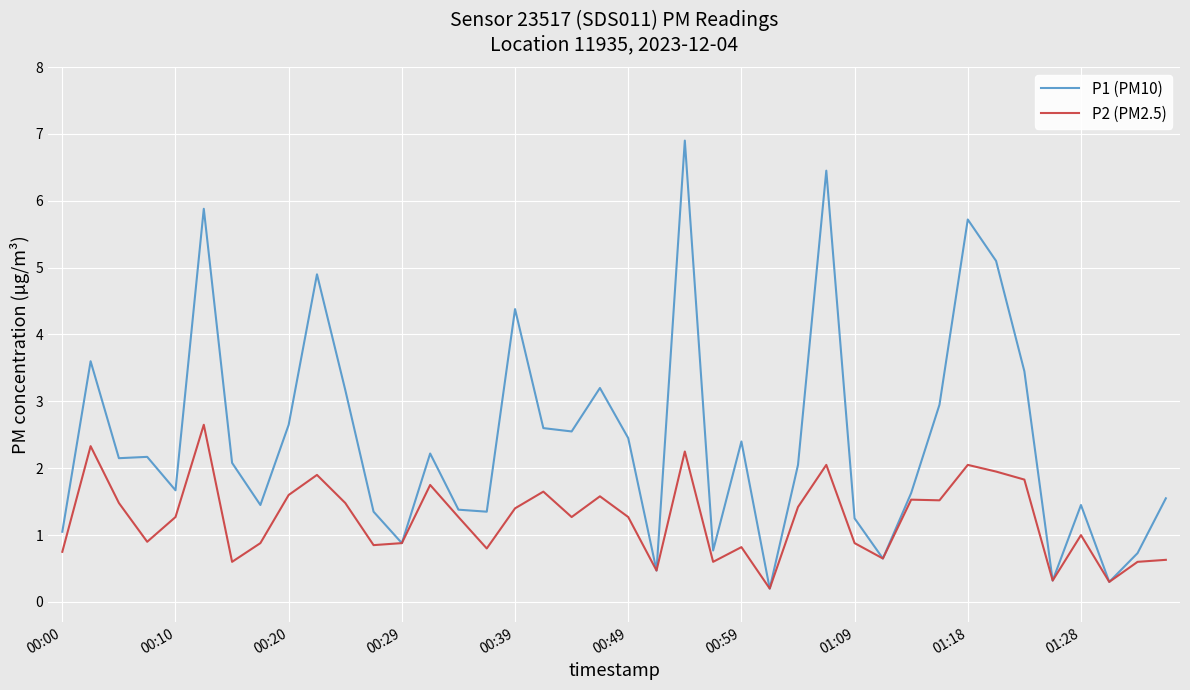

What is the greatest value displayed?

6.9